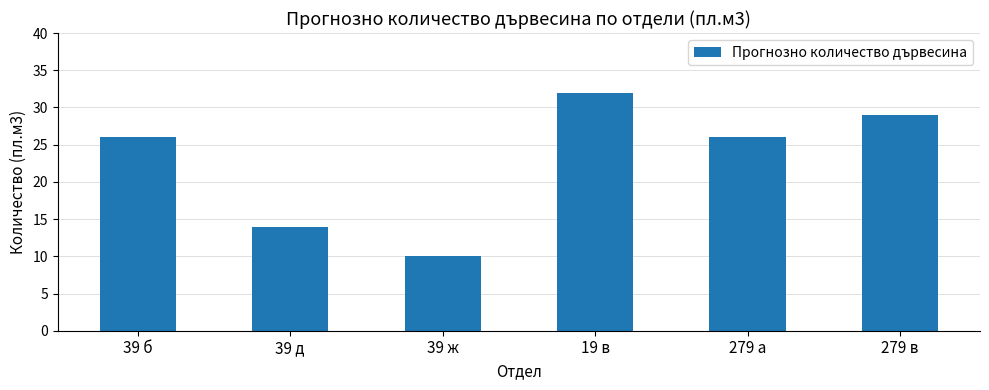

What is the change in value from 39 б to 39 д?

-12